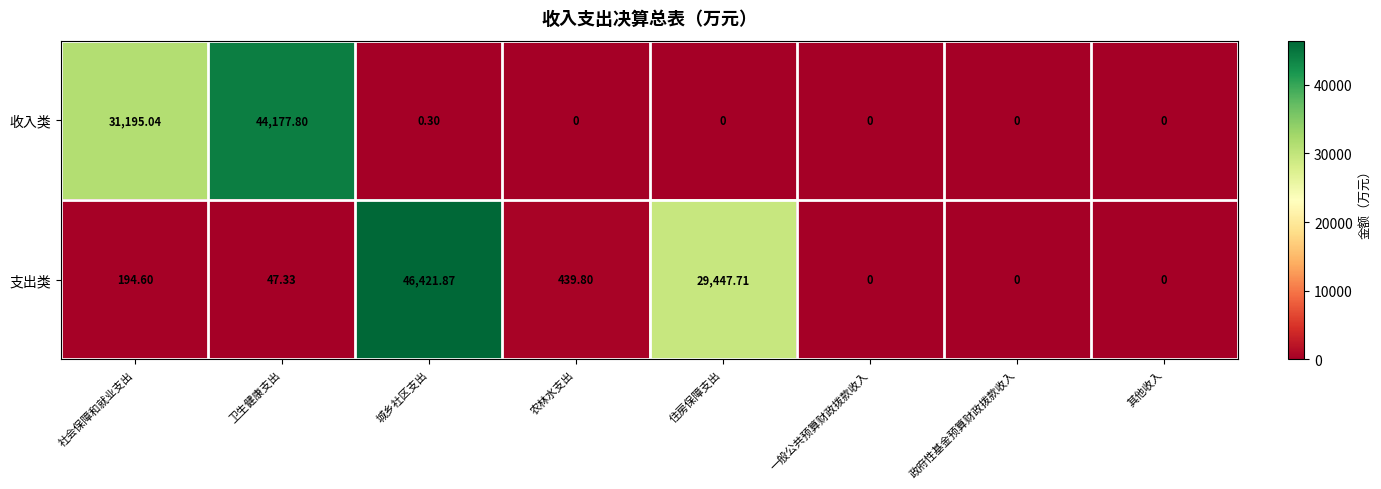

Which series changed the most between 卫生健康支出 and 政府性基金预算财政拨款收入?

收入类